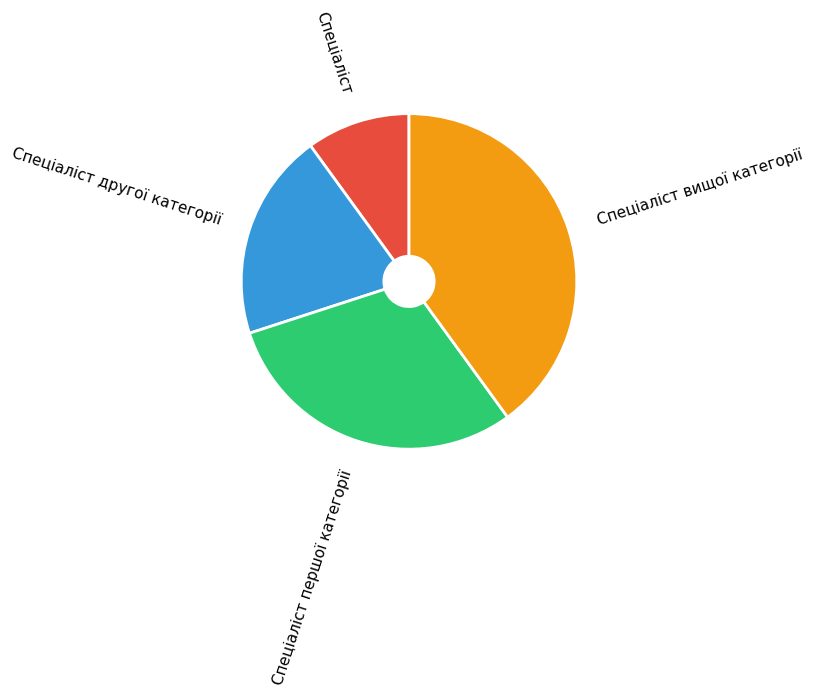

Which has a higher value, Спеціаліст першої категорії or Спеціаліст?

Спеціаліст першої категорії